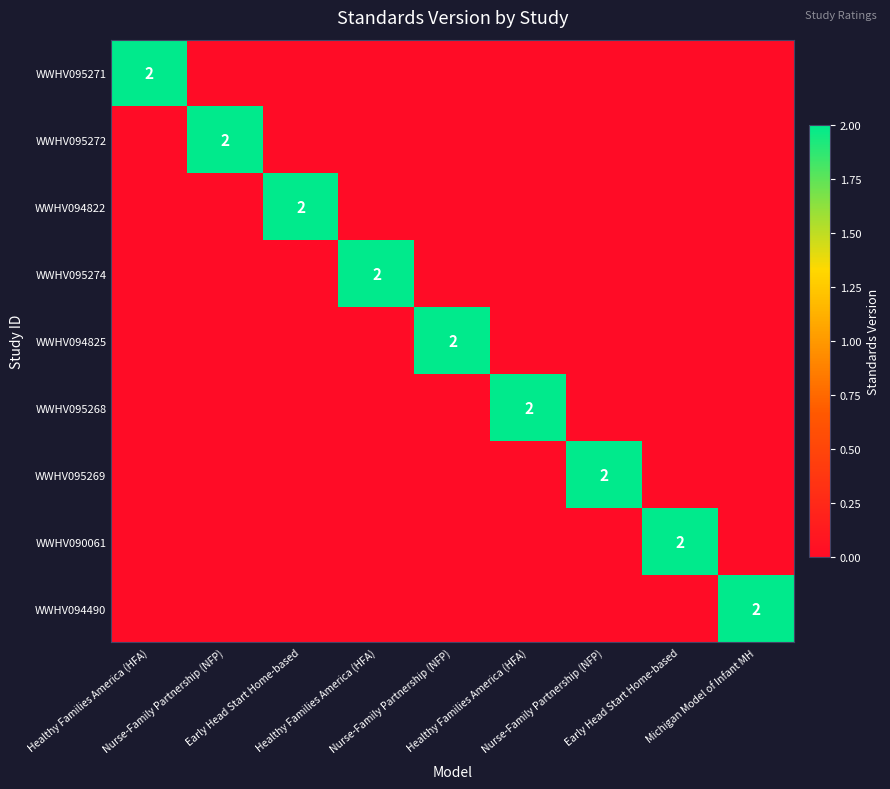

What is the sum of all WWHV095271 values?

2